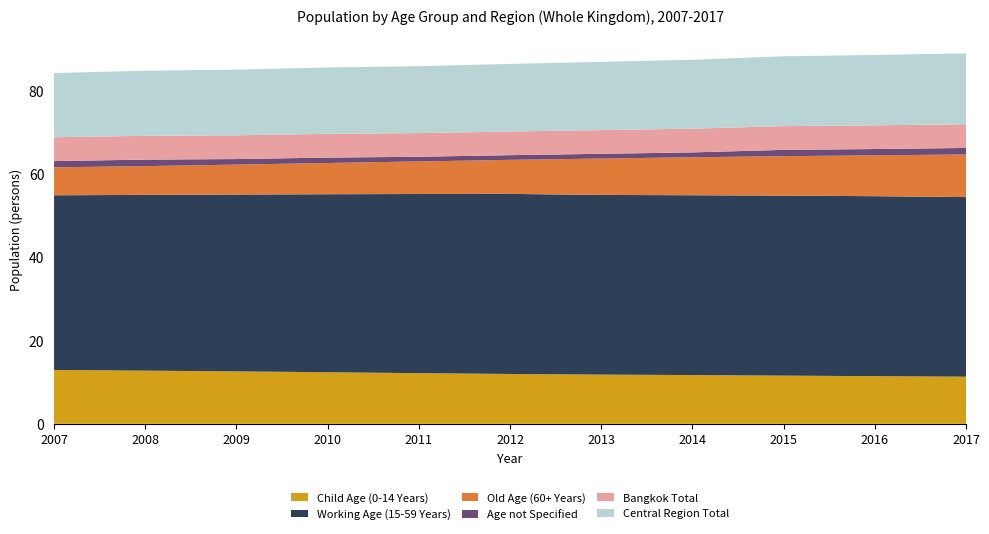

Reading left to right, what are all the values shown in this chart?

Child Age (0-14 Years): 2007=12924777	2008=12752342	2009=12580530	2010=12371252	2011=12151766	2012=11959619	2013=11804488	2014=11699299	2015=11557397	2016=11433331	2017=11304871
Working Age (15-59 Years): 2007=41910182	2008=42171159	2009=42437215	2010=42715453	2011=42988288	2012=43206670	2013=43112004	2014=43144297	2015=43206411	2016=43181734	2017=43097272
Old Age (60+ Years): 2007=6705061	2008=6904598	2009=7176819	2010=7493227	2011=7811450	2012=8170909	2013=8734101	2014=9110754	2015=9455777	2016=9802080	2017=10225322
Age not Specified: 2007=1498227	2008=1561631	2009=1330498	2010=1298335	2011=1124529	2012=1119497	2013=1135316	2014=1170366	2015=1509513	2016=1514405	2017=1561038
Bangkok Total: 2007=5716248	2008=5710883	2009=5702595	2010=5701394	2011=5674843	2012=5673560	2013=5686252	2014=5692284	2015=5696409	2016=5686646	2017=5682415
Central Region Total: 2007=15409587	2008=15615968	2009=15742529	2010=15922094	2011=16060141	2012=16222892	2013=16366870	2014=16532023	2015=16753526	2016=16879244	2017=17018869